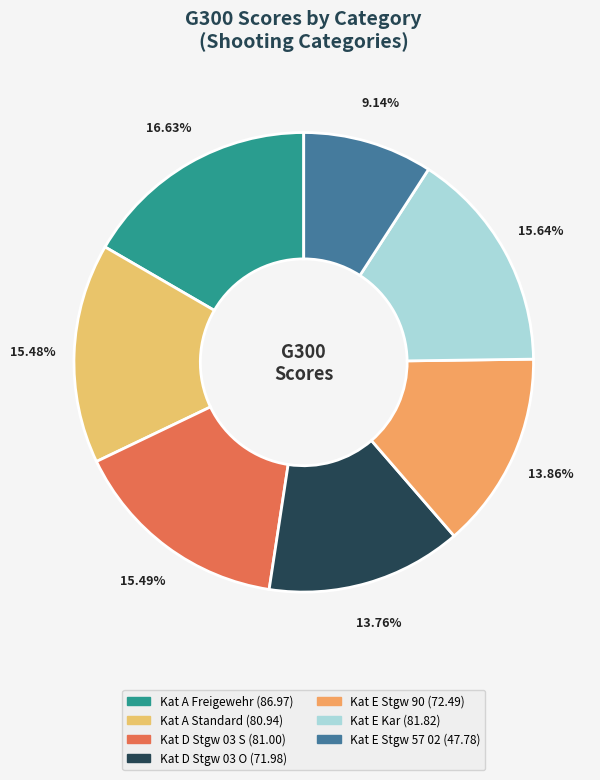

To the nearest percent, what percentage of the pie is Kat D Stgw 03 S?

15%